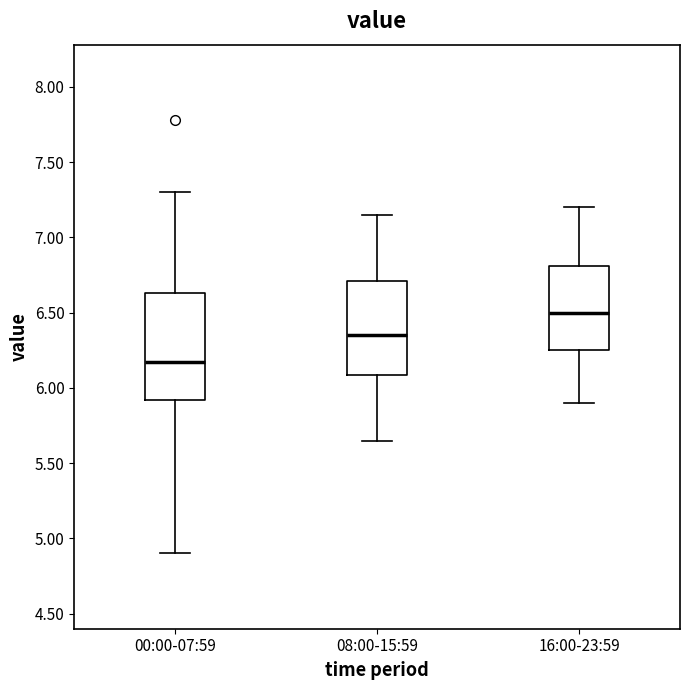

Where does the lower whisker of the box for 00:00-07:59 end on the y-axis? The values are not printed on the chart, so give them approximately, as read against the axis.

4.90